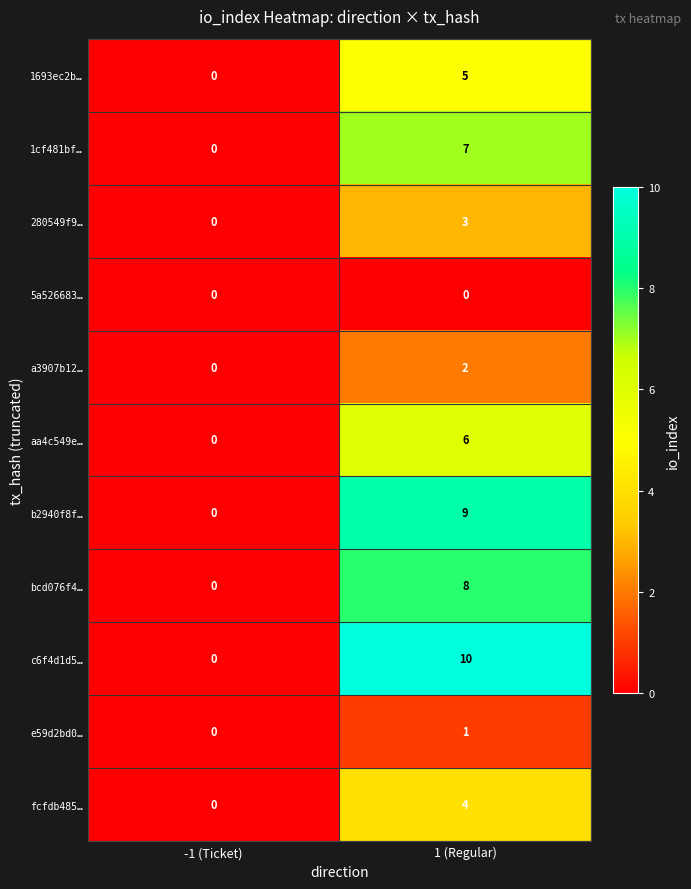

At which category does the chart reach its peak across all series?

1 (Regular)